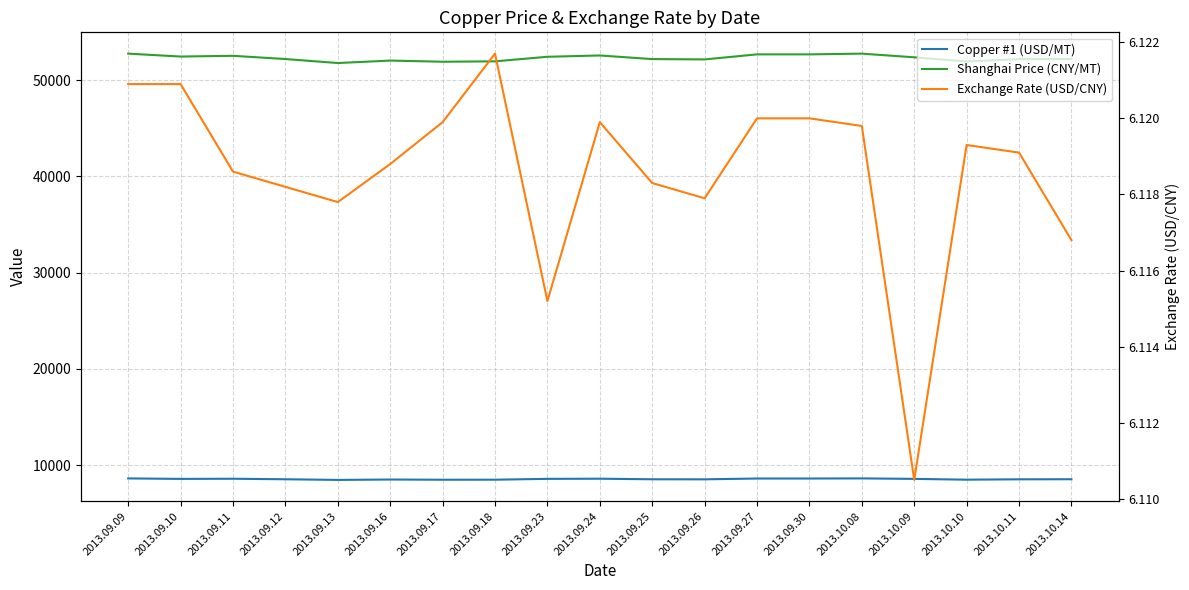

What is the value of the Shanghai Price (CNY/MT) point at the 17th from the left?

51935.0